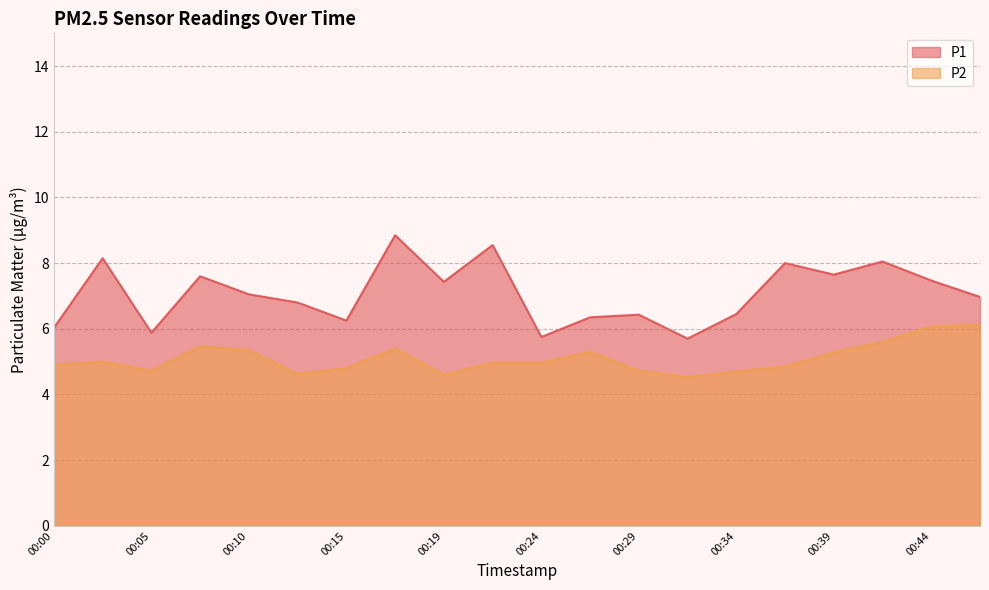

Where is P1 nearest to the value 7?

00:46